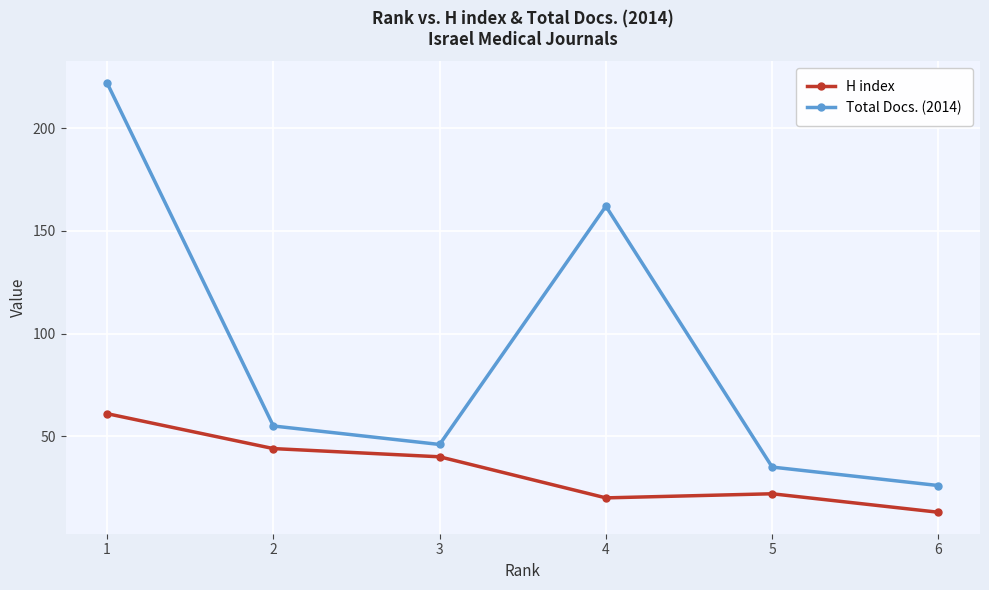

Reading left to right, what are all the values shown in this chart?

H index: 1=61	2=44	3=40	4=20	5=22	6=13
Total Docs. (2014): 1=222	2=55	3=46	4=162	5=35	6=26